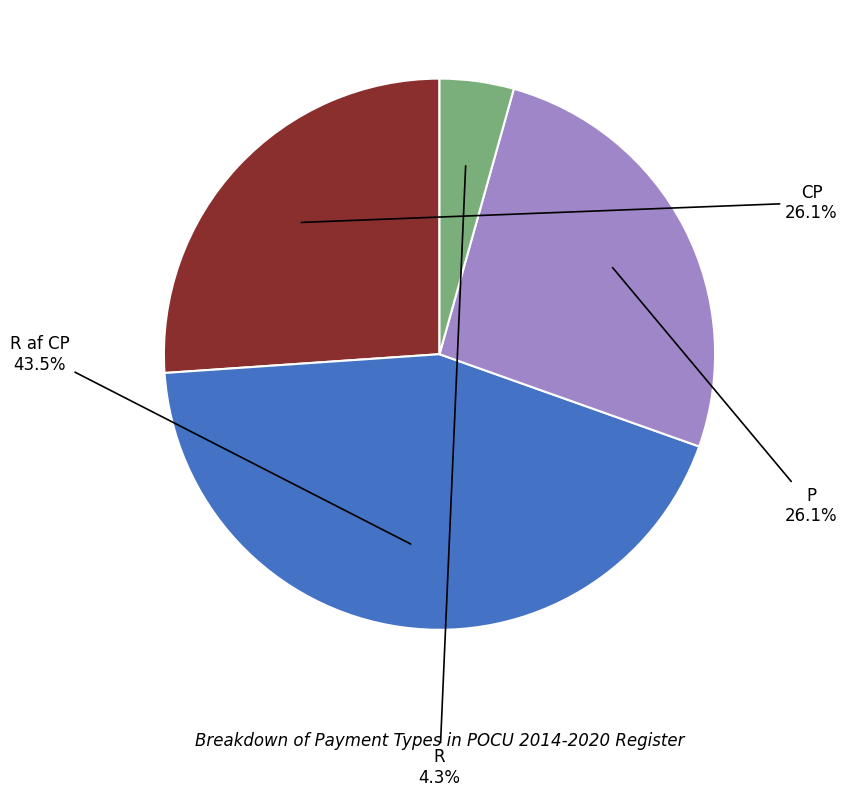

Count the number of slices in the pie.

4